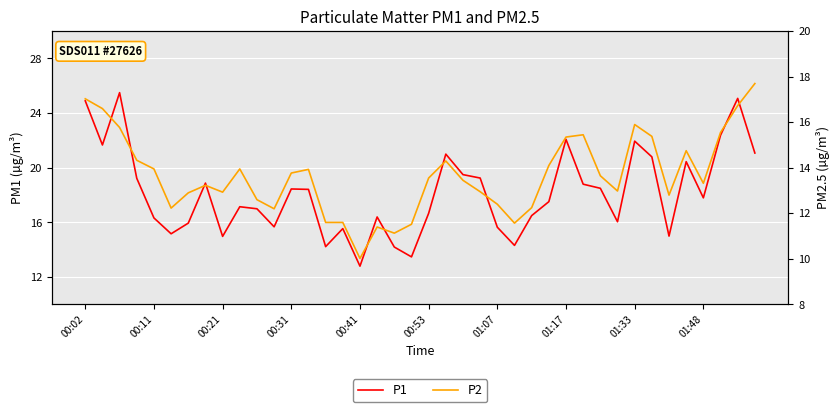

Reading left to right, list all the values displayed in this chart.

P1: 24.9	21.7	25.5	19.2	16.3	15.2	15.9	18.9	15.0	17.1	17.0	15.7	18.4	18.4	14.2	15.6	12.8	16.4	14.2	13.5	16.7	21.0	19.5	19.2	15.7	14.3	16.5	17.5	22.1	18.8	18.5	16.1	21.9	20.8	15.0	20.4	17.8	22.4	25.1	21.1
P2: 17.0	16.6	15.8	14.3	13.9	12.2	12.9	13.2	12.9	13.9	12.6	12.2	13.8	13.9	11.6	11.6	10.0	11.4	11.1	11.5	13.6	14.3	13.4	12.9	12.4	11.6	12.2	14.1	15.3	15.4	13.7	13.0	15.9	15.4	12.8	14.8	13.3	15.6	16.7	17.7